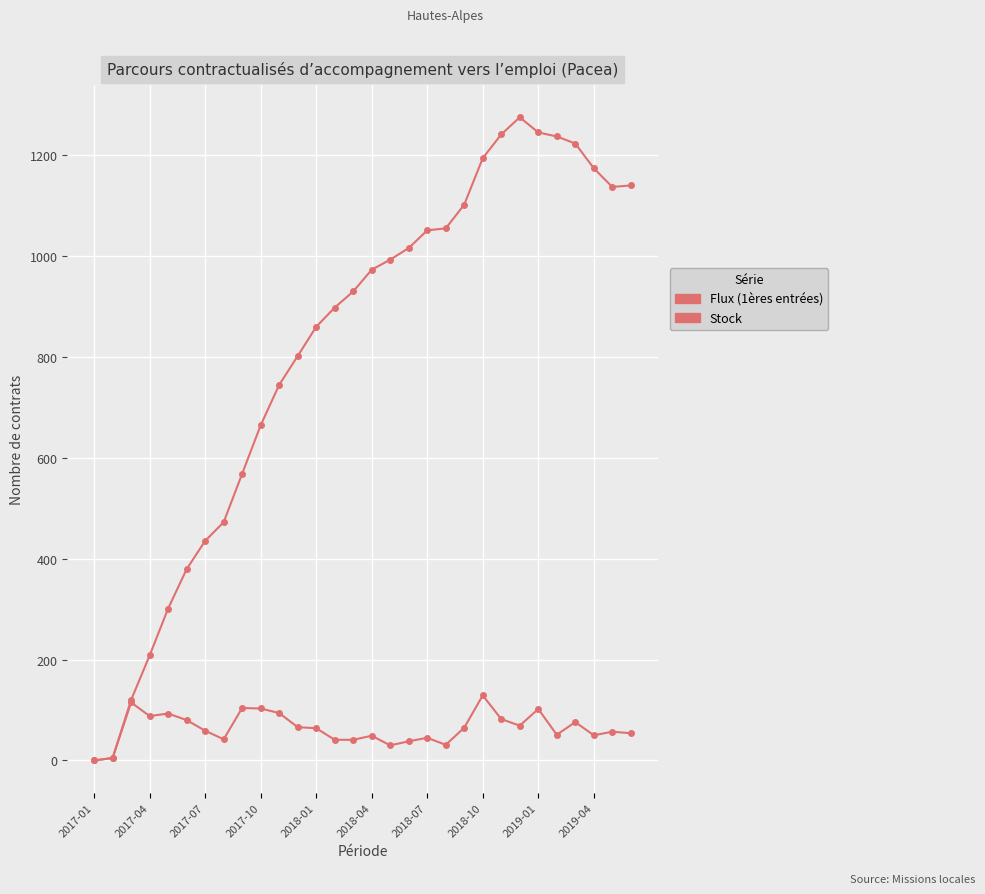

Count the number of data series in this chart.

2